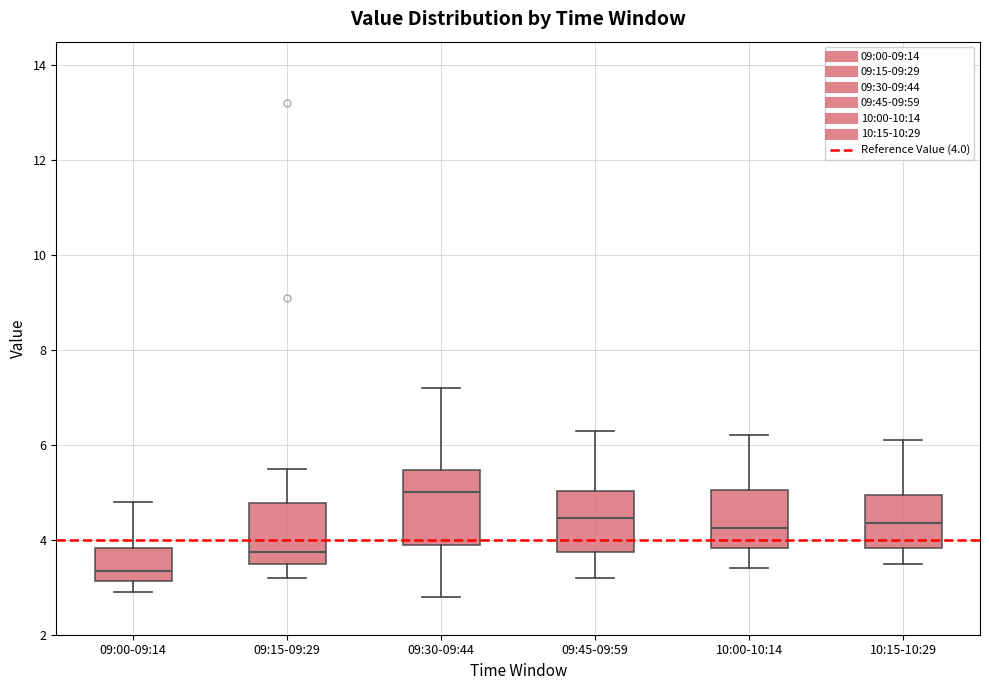

Where does the upper whisker of the box for 10:00-10:14 end on the y-axis? The values are not printed on the chart, so give them approximately, as read against the axis.

6.2